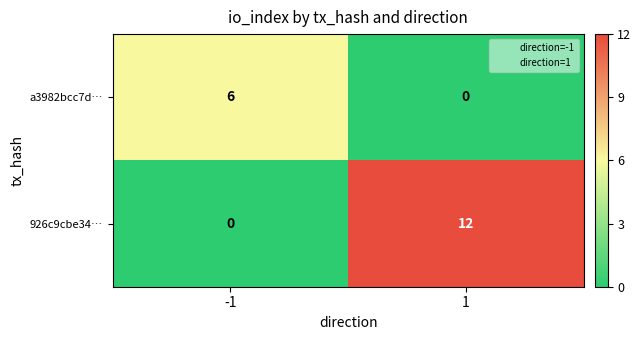

What is the total value across all series at -1?

6